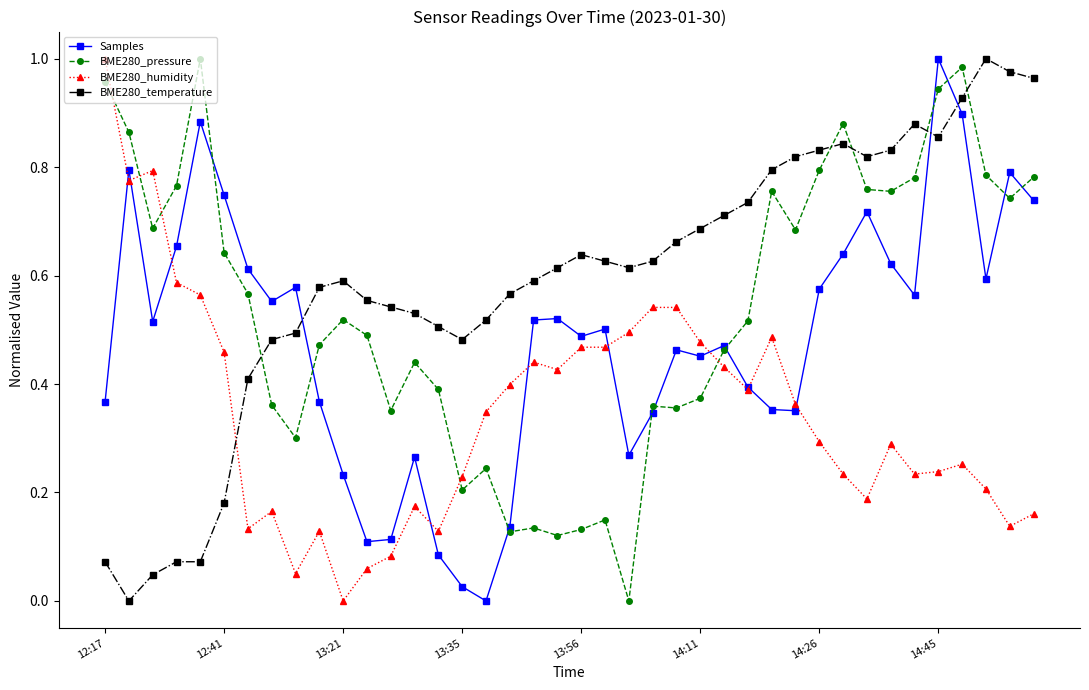

Rank the series by their average value, from lowest to highest.

BME280_humidity, Samples, BME280_pressure, BME280_temperature